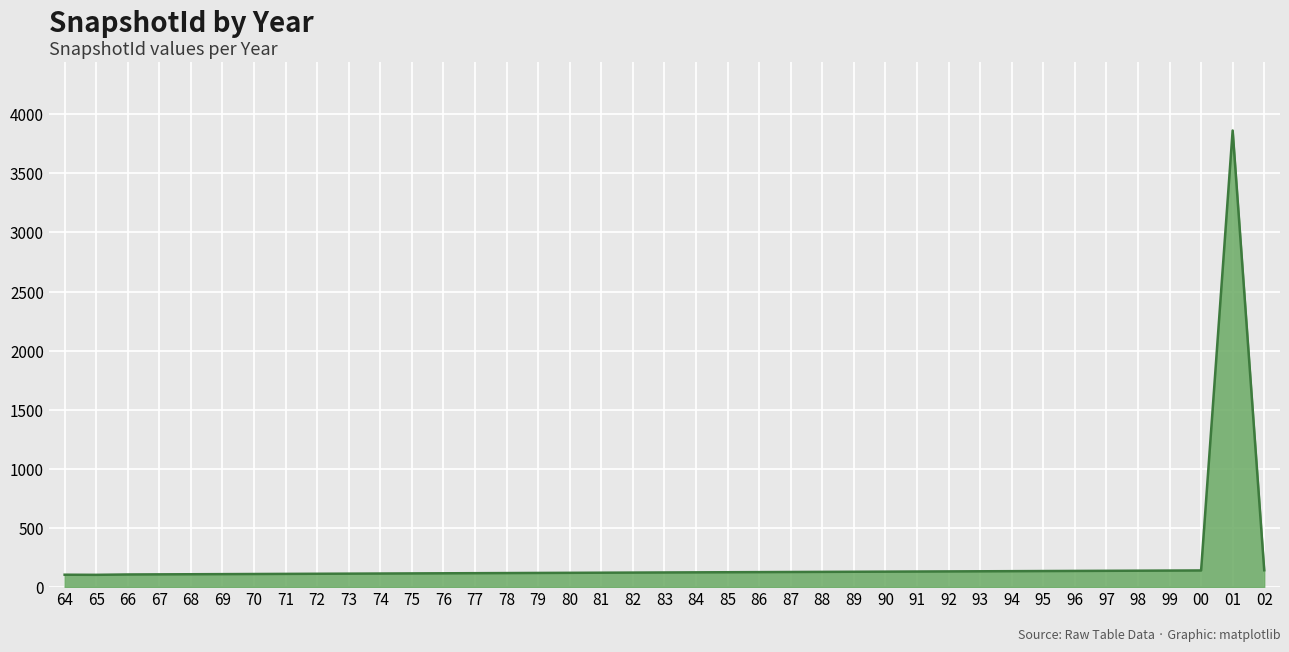

Count the number of data series in this chart.

1